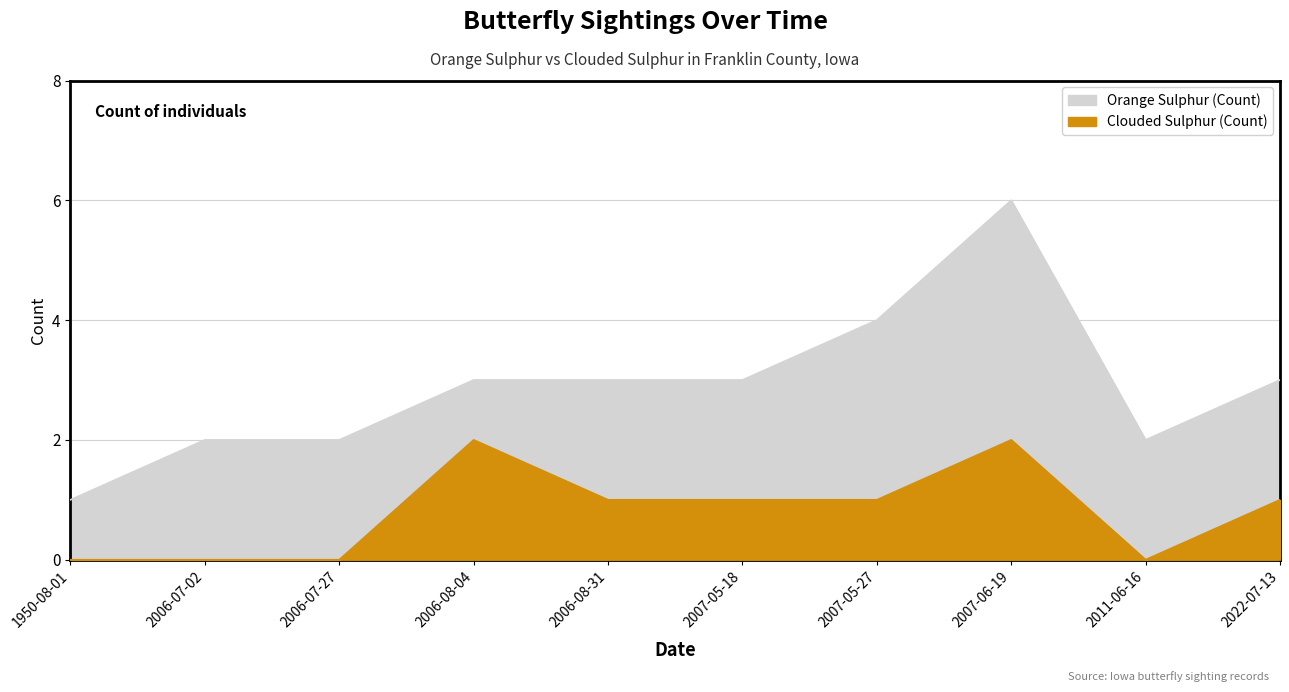

At which category does the chart reach its minimum across all series?

1950-08-01